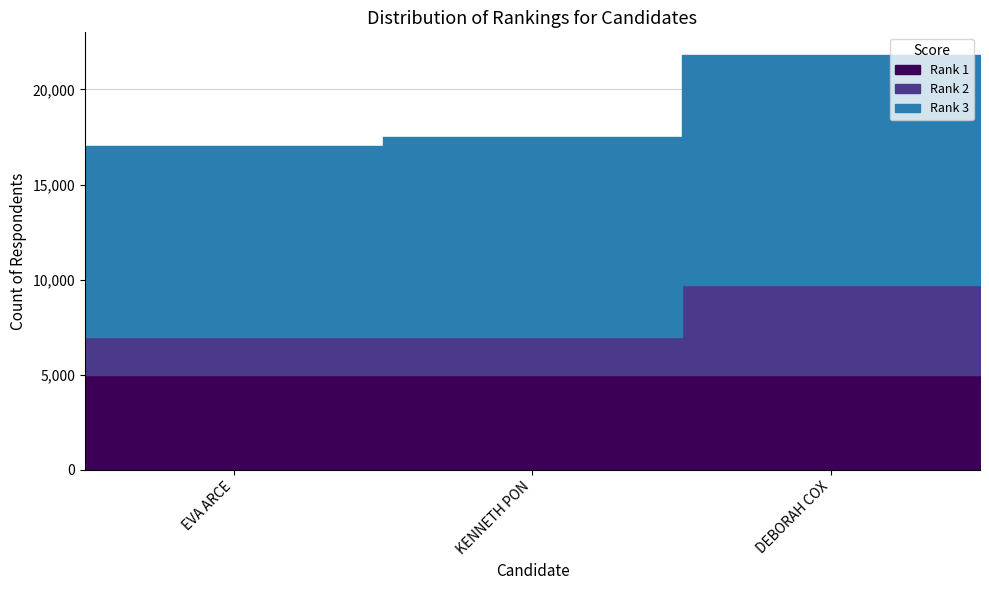

What are all the series names shown in the legend?

Rank 1, Rank 2, Rank 3